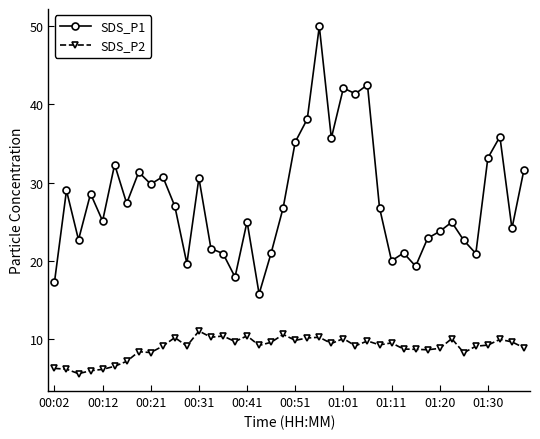

Is this an area chart (filled region under the line)?

No